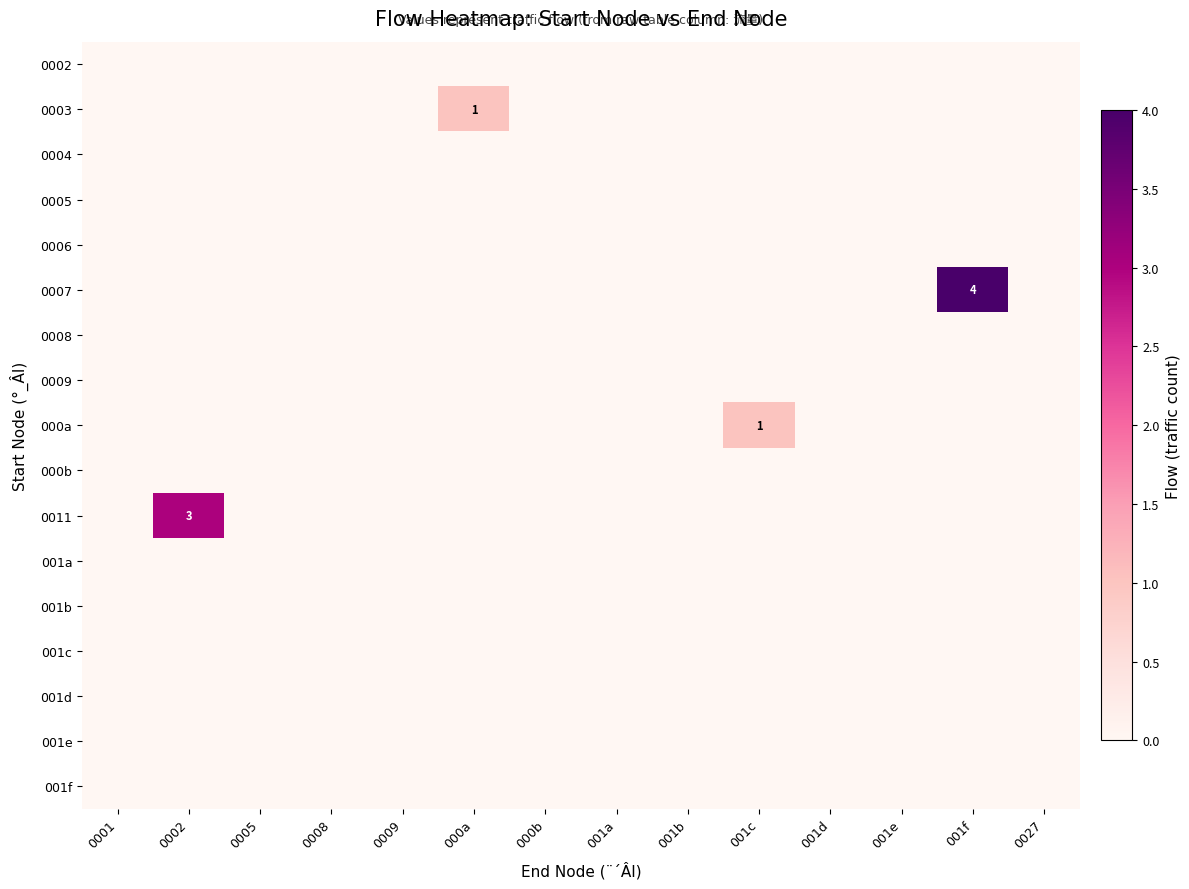

Which series has the largest total across all categories?

0007